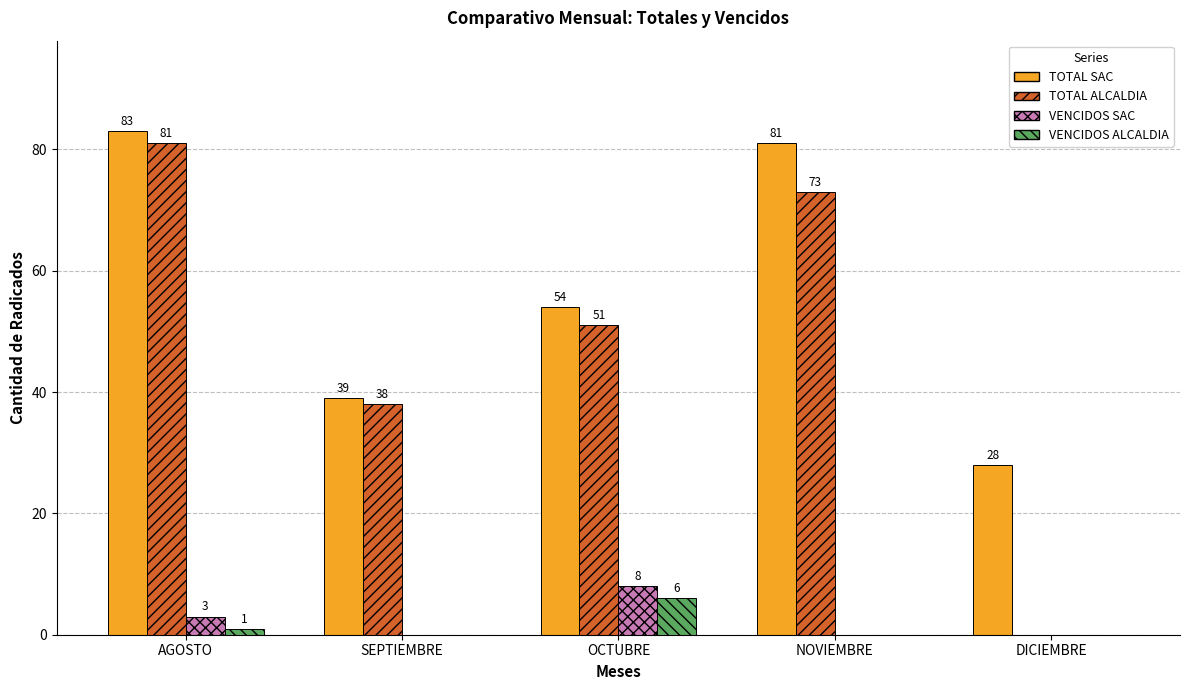

Between AGOSTO and OCTUBRE, which series saw the biggest shift?

TOTAL ALCALDIA